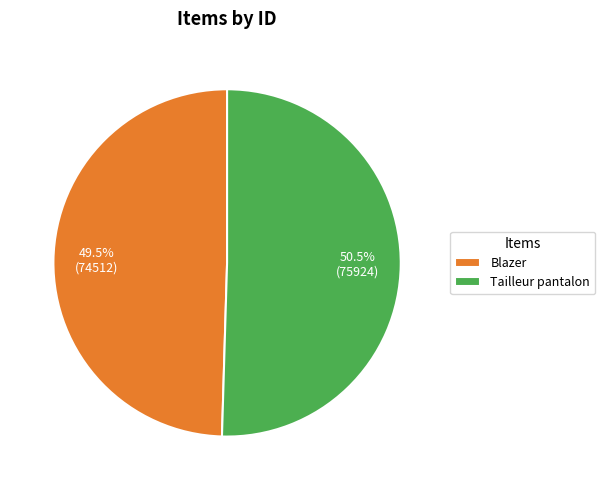

What percentage is NOT represented by Blazer?

50.5%